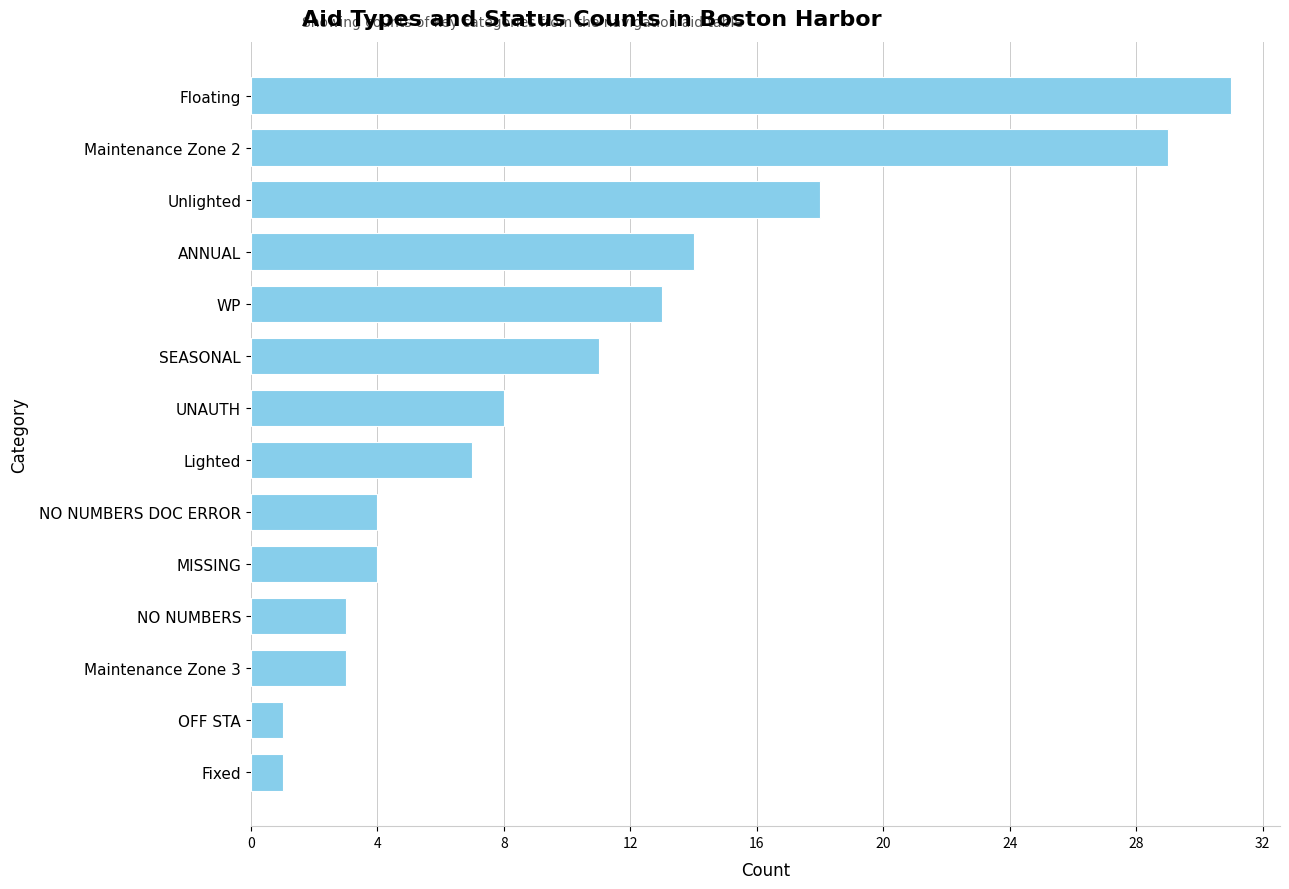

What is the ratio of the value at Maintenance Zone 2 to the value at SEASONAL?

2.6